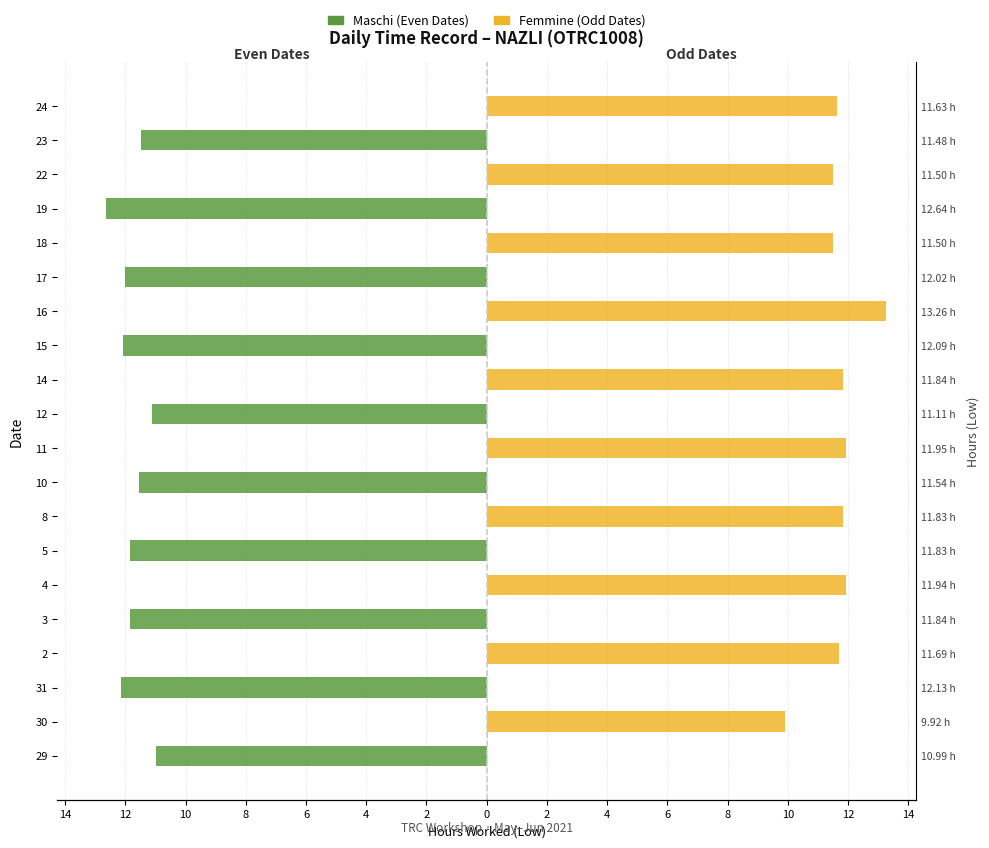

Is the value of Maschi / Even dates at 4 greater than the value of Femmine / Odd dates at 2?

No